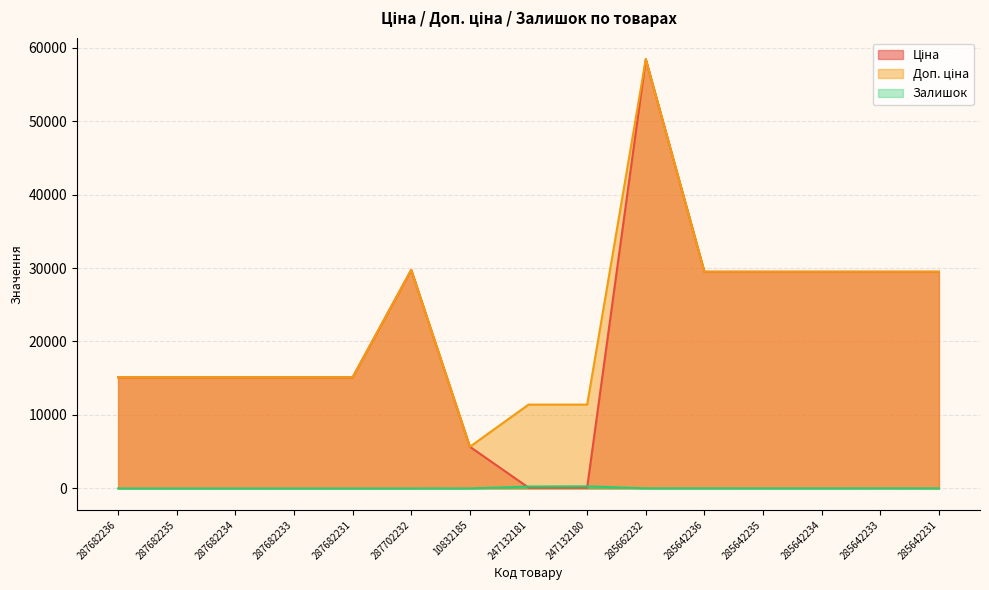

What is the average value of the Залишок series?

42.1